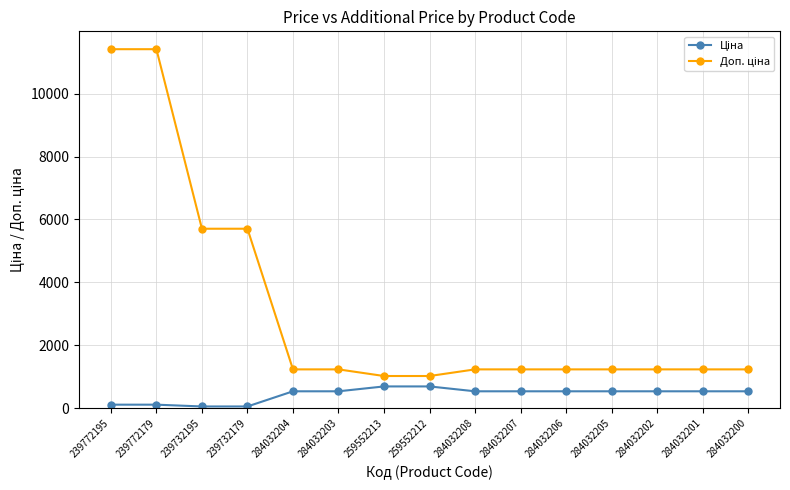

What is the spread (max minus min) of values at 284032200?

696.4